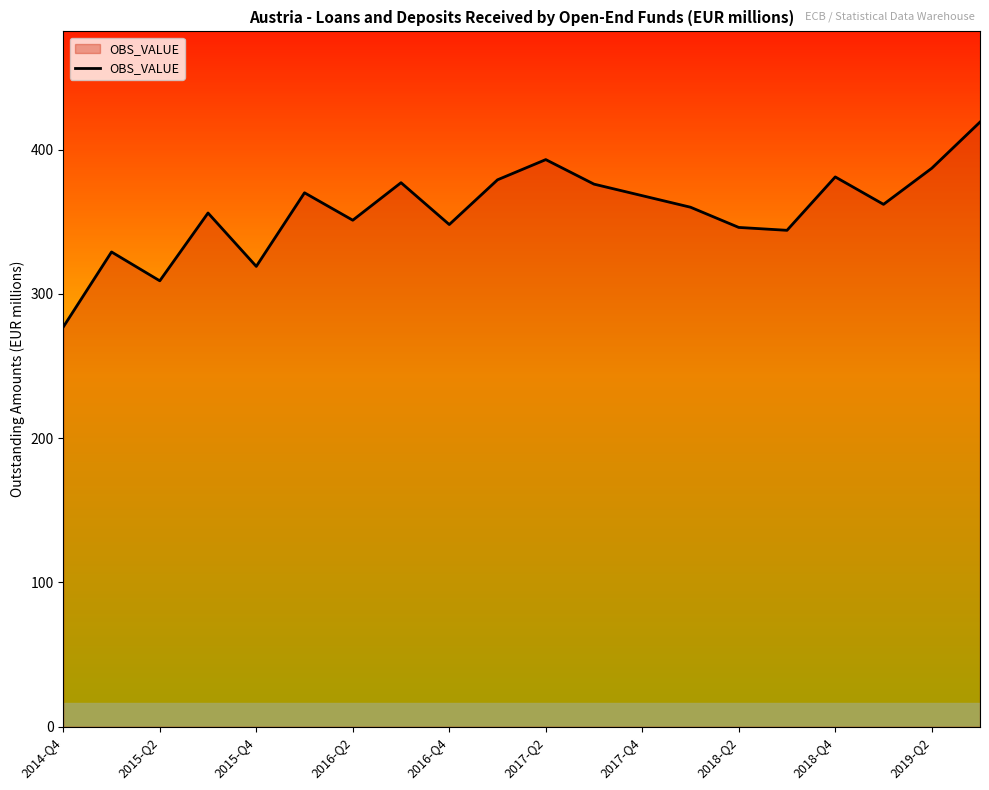

What is the difference between the maximum and minimum values?

142